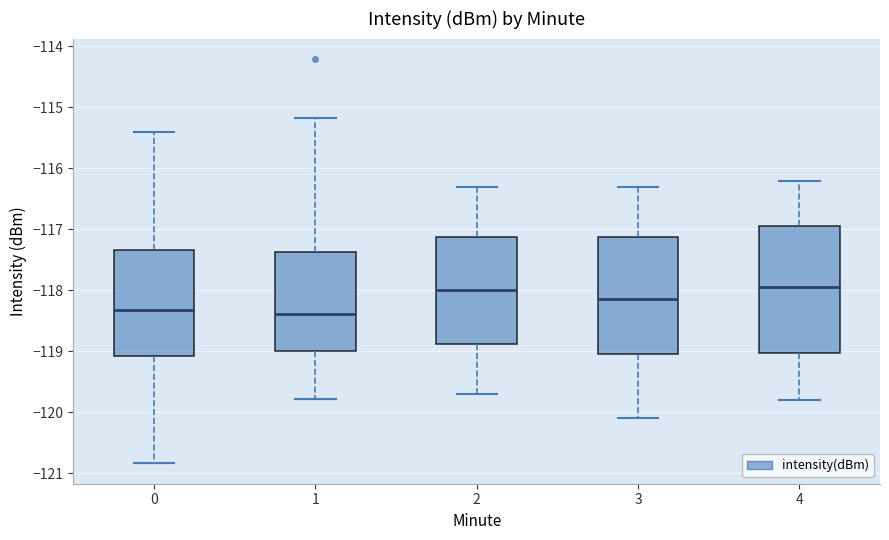

Reading left to right, transcribe this box plot: for each box, give where its median line is, the range the box spans, and where its two whiskers end, as read against the y-axis. The values are not printed on the chart, so give them approximately, as read against the axis.

0: median -118.3, box -119.1 to -117.3, whiskers -120.8 to -115.4
1: median -118.4, box -119.0 to -117.4, whiskers -119.8 to -115.2
2: median -118.0, box -118.9 to -117.1, whiskers -119.7 to -116.3
3: median -118.1, box -119.0 to -117.1, whiskers -120.1 to -116.3
4: median -117.9, box -119.0 to -116.9, whiskers -119.8 to -116.2